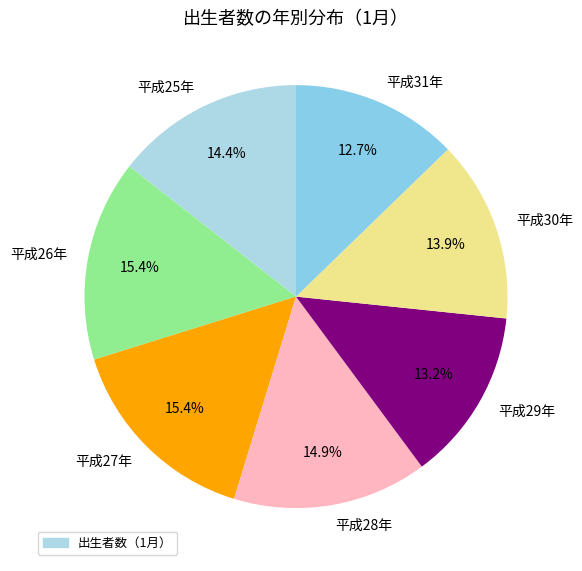

Between 平成27年 and 平成25年, which is larger?

平成27年